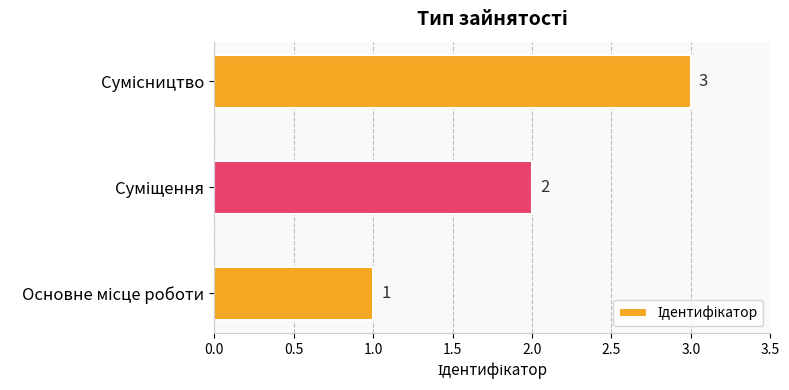

What is the sum of all values?

6